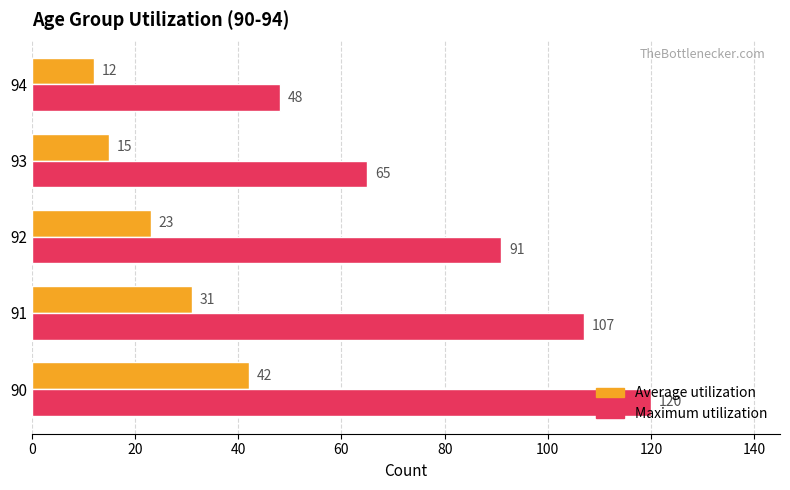

What value does the Average utilization series have at 92, to the nearest 10?

20